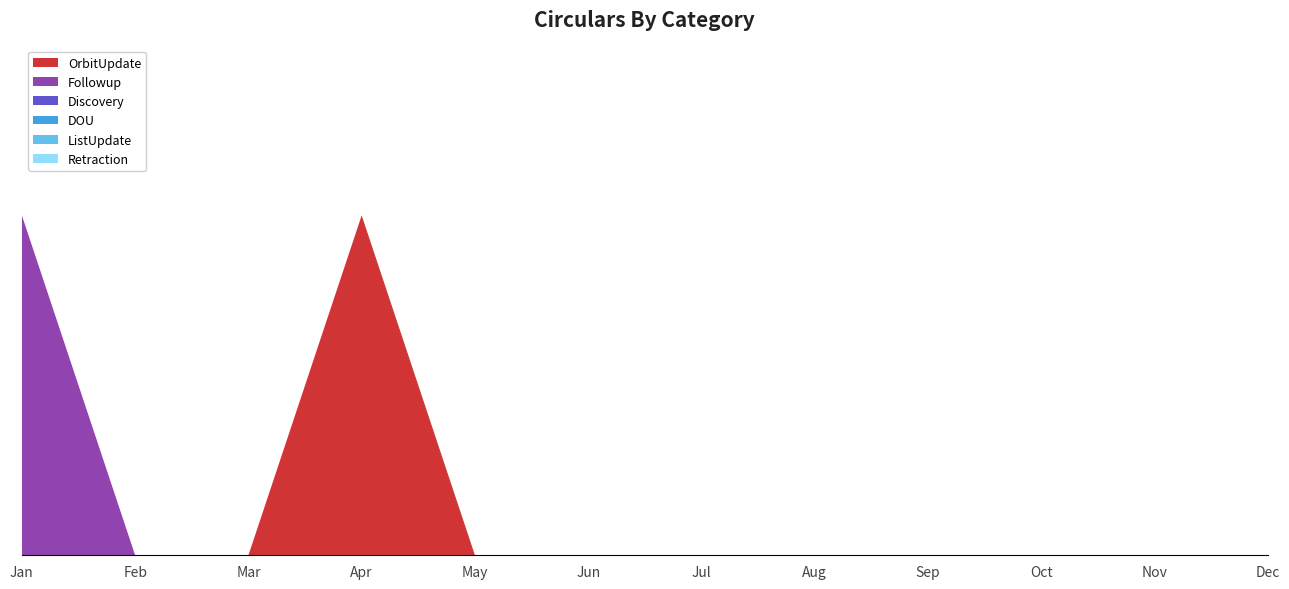

Reading left to right, transcribe all the data shown in this chart.

OrbitUpdate: 0	0	0	1	0	0	0	0	0	0	0	0
Followup: 1	0	0	0	0	0	0	0	0	0	0	0
Discovery: 0	0	0	0	0	0	0	0	0	0	0	0
DOU: 0	0	0	0	0	0	0	0	0	0	0	0
ListUpdate: 0	0	0	0	0	0	0	0	0	0	0	0
Retraction: 0	0	0	0	0	0	0	0	0	0	0	0